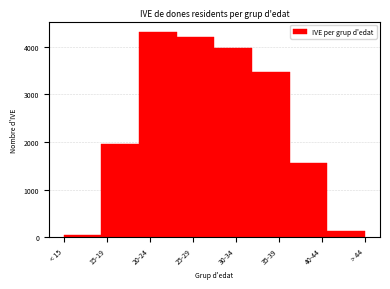

Reading left to right, what are all the values shown in this chart?

< 15=49	15-19=1962	20-24=4311	25-29=4211	30-34=3981	35-39=3472	40-44=1567	> 44=125